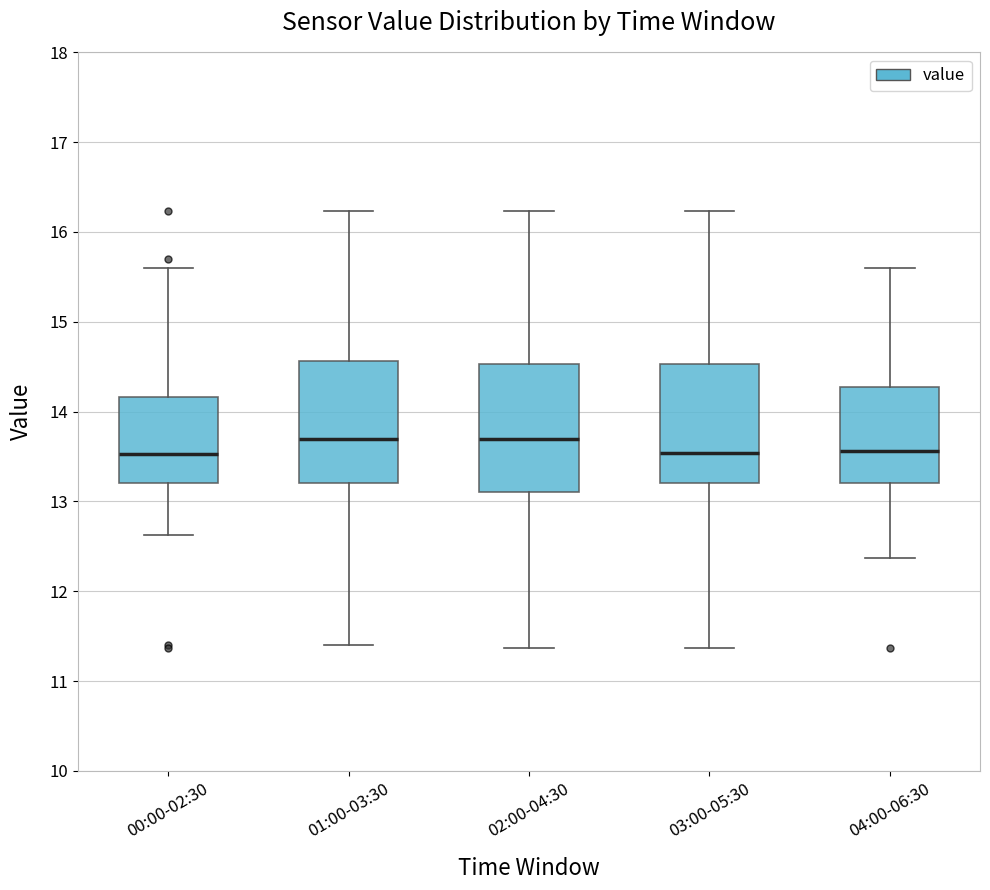

Reading left to right, read every box against the y-axis: the position of its median line, the range the box covers, and the ends of its whiskers. The values are not printed on the chart, so give them approximately, as read against the axis.

00:00-02:30: median 13.5, box 13.2 to 14.2, whiskers 12.6 to 15.6
01:00-03:30: median 13.7, box 13.2 to 14.6, whiskers 11.4 to 16.2
02:00-04:30: median 13.7, box 13.1 to 14.5, whiskers 11.4 to 16.2
03:00-05:30: median 13.5, box 13.2 to 14.5, whiskers 11.4 to 16.2
04:00-06:30: median 13.6, box 13.2 to 14.3, whiskers 12.4 to 15.6